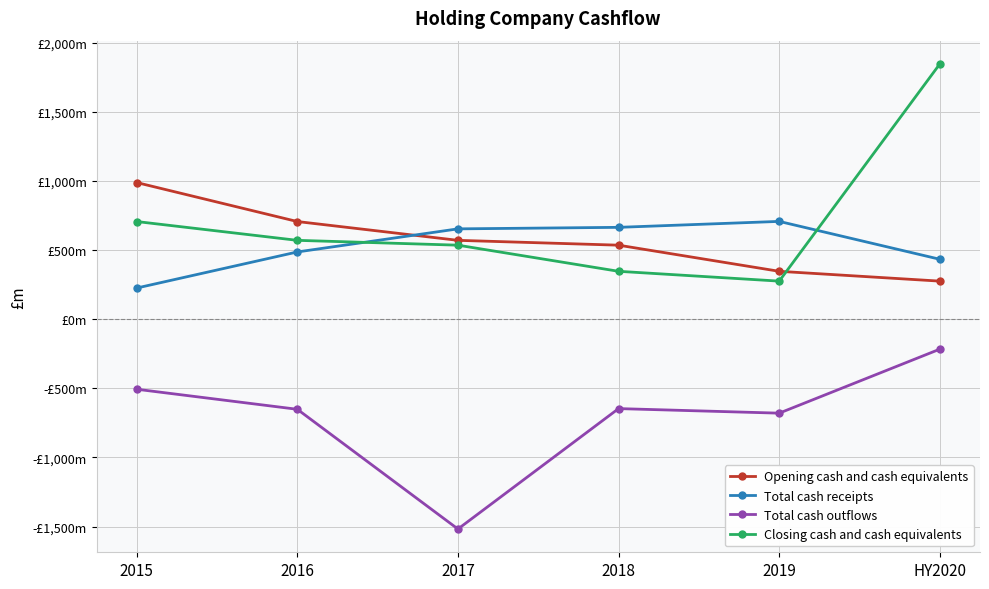

What are all the series names shown in the legend?

Opening cash and cash equivalents, Total cash receipts, Total cash outflows, Closing cash and cash equivalents